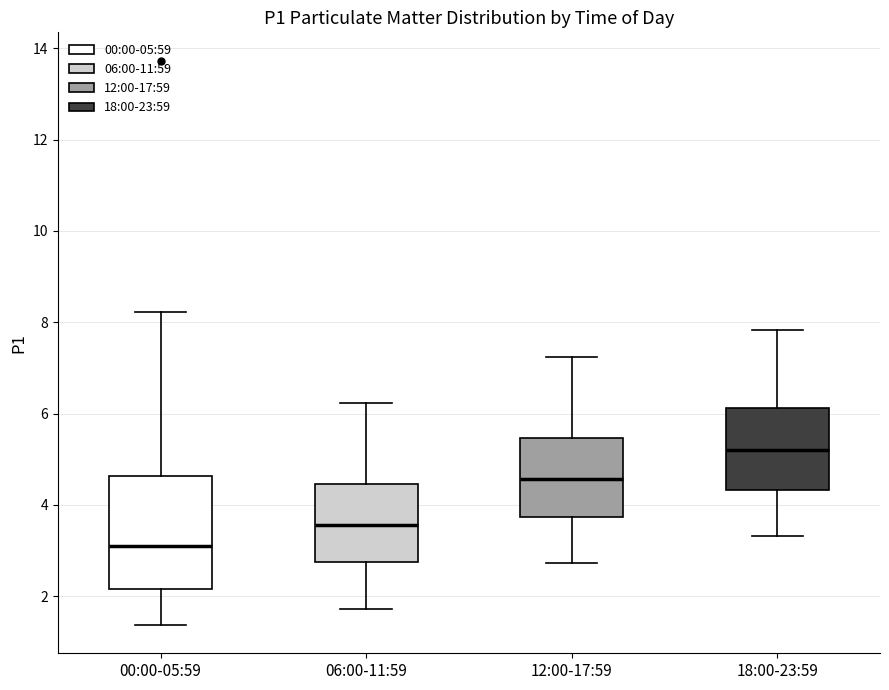

Where is the lower edge of the box for 00:00-05:59 on the y-axis? The values are not printed on the chart, so give them approximately, as read against the axis.

2.2